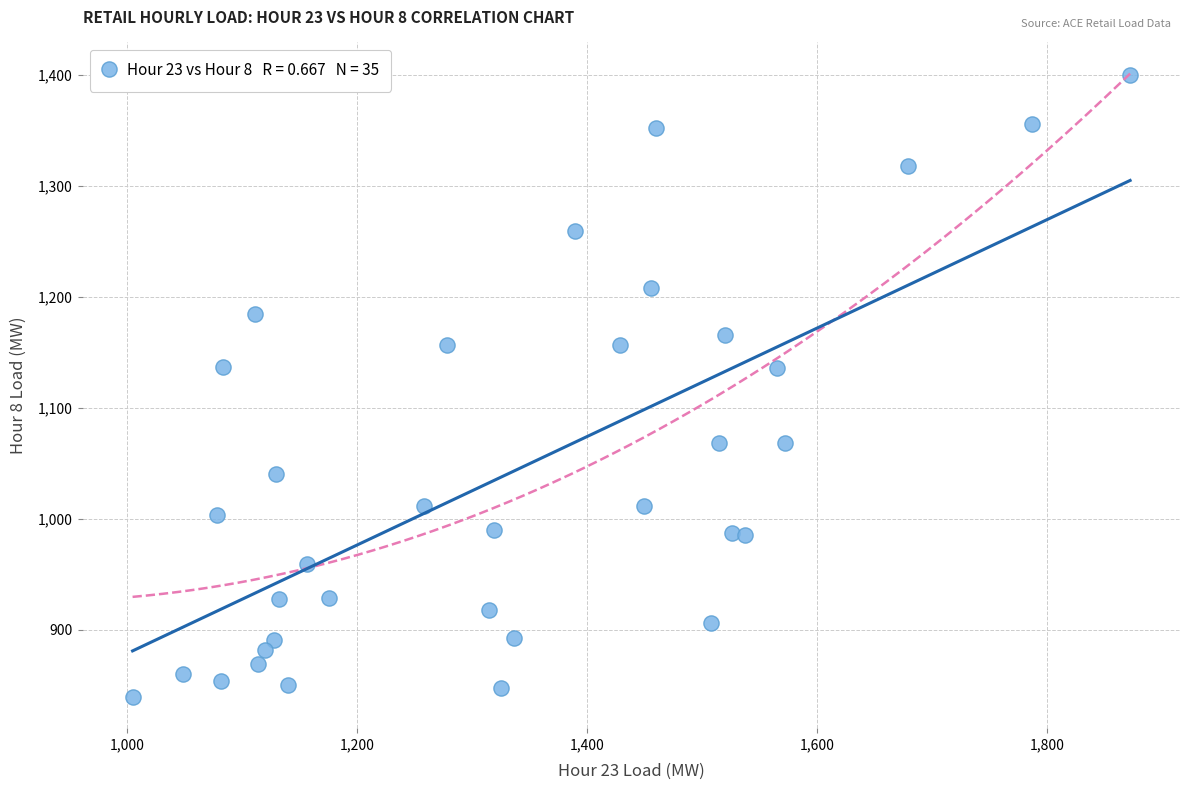

What is the range of Y values (max minus min)?

560.6